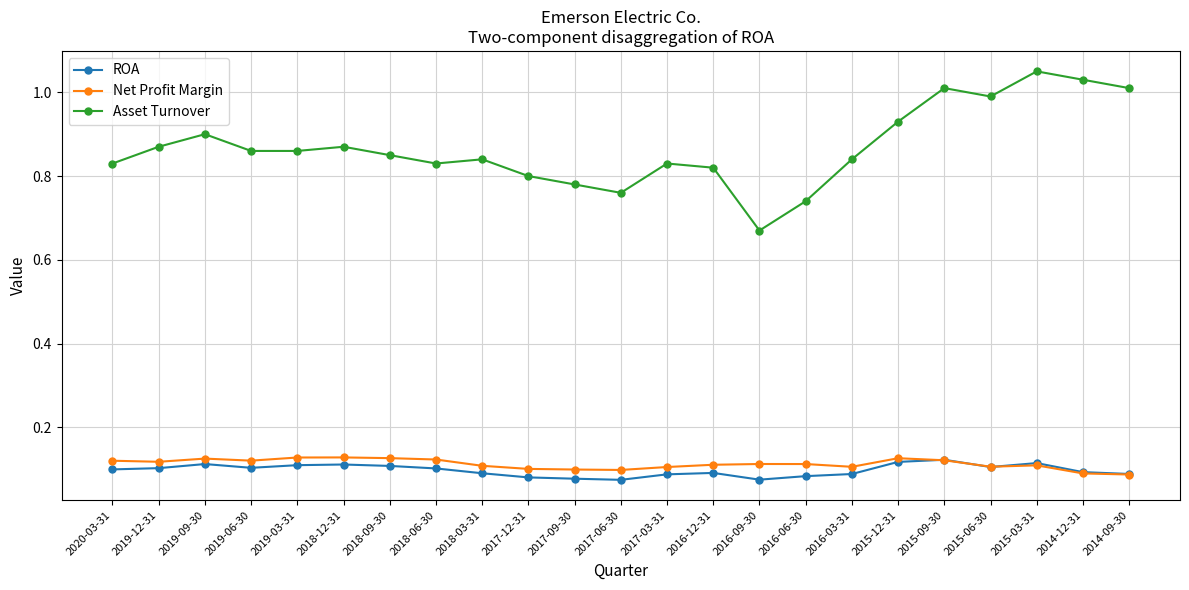

True or false: Asset Turnover and ROA intersect in this chart.

False